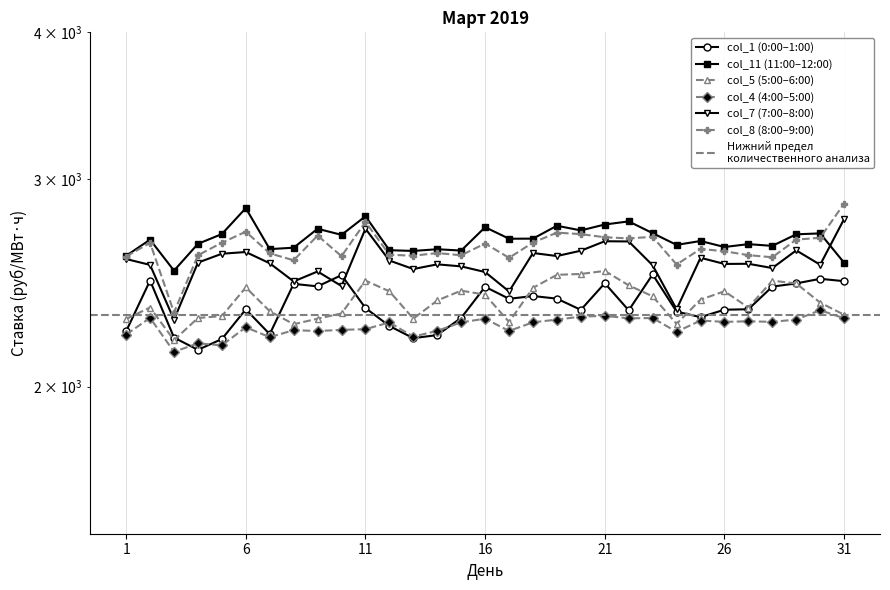

Rank the categories by col_7 value from lowest to highest.

3, 24, 17, 10, 8, 16, 9, 13, 28, 15, 23, 2, 30, 14, 26, 27, 7, 4, 12, 1, 25, 19, 5, 18, 6, 20, 29, 22, 21, 11, 31